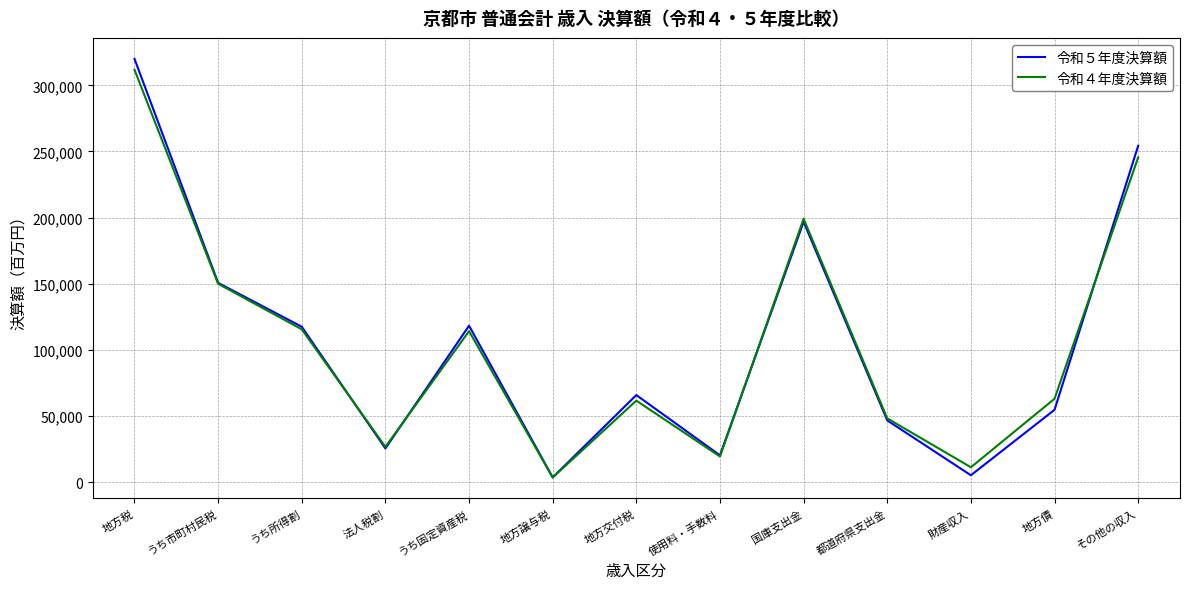

What is the spread (max minus min) of values at 法人税割?

1225